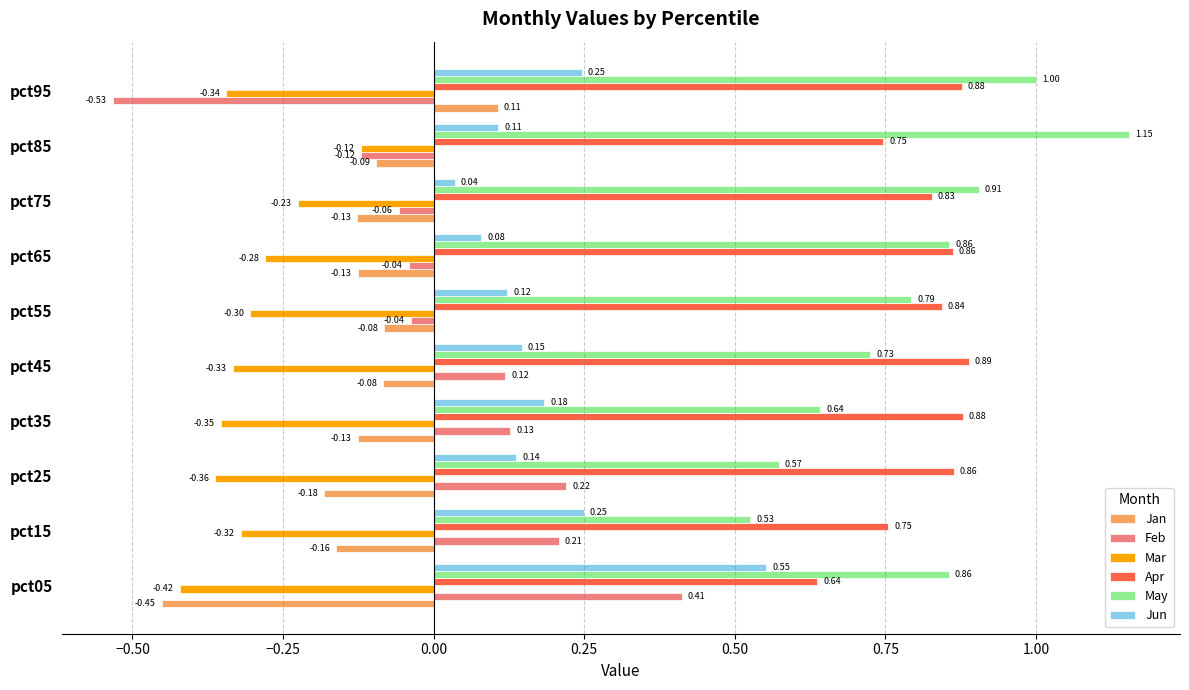

Rank the series at pct75 from lowest to highest value.

Mar, Jan, Feb, Jun, Apr, May